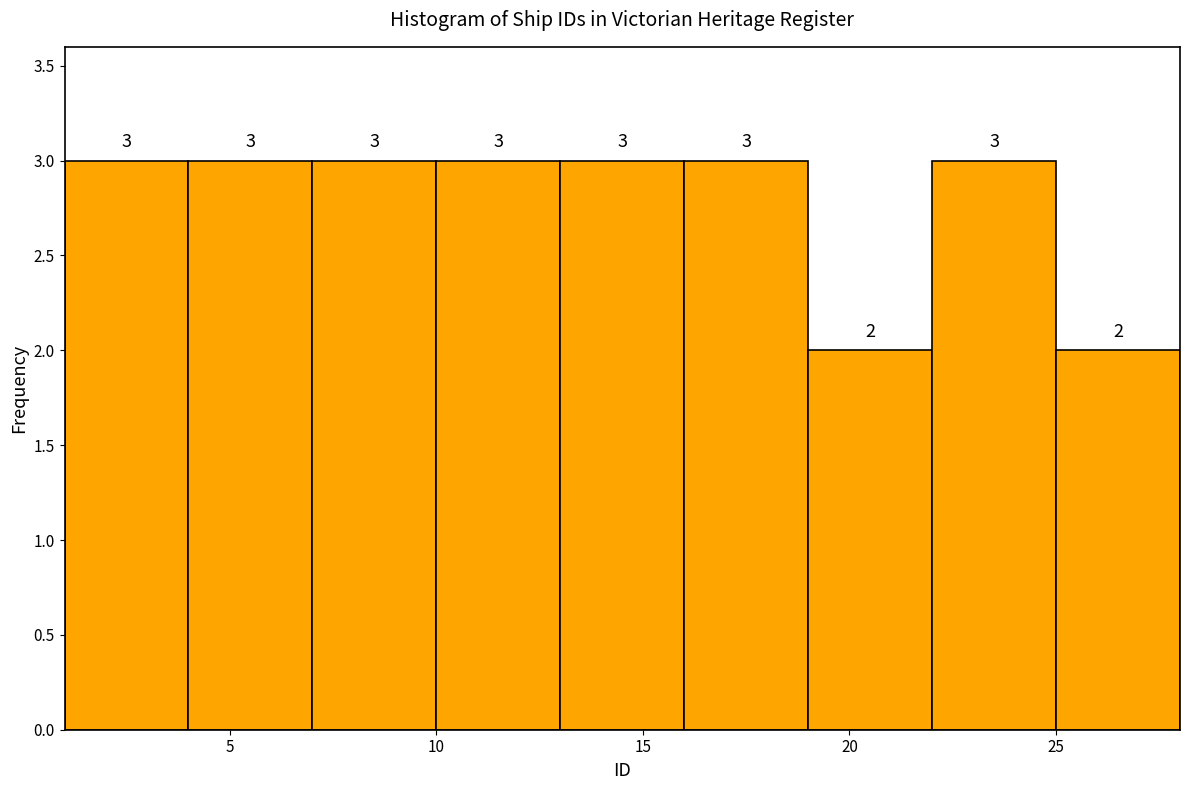

What is the height of the bar covering 22 to 25 on the x-axis?

3